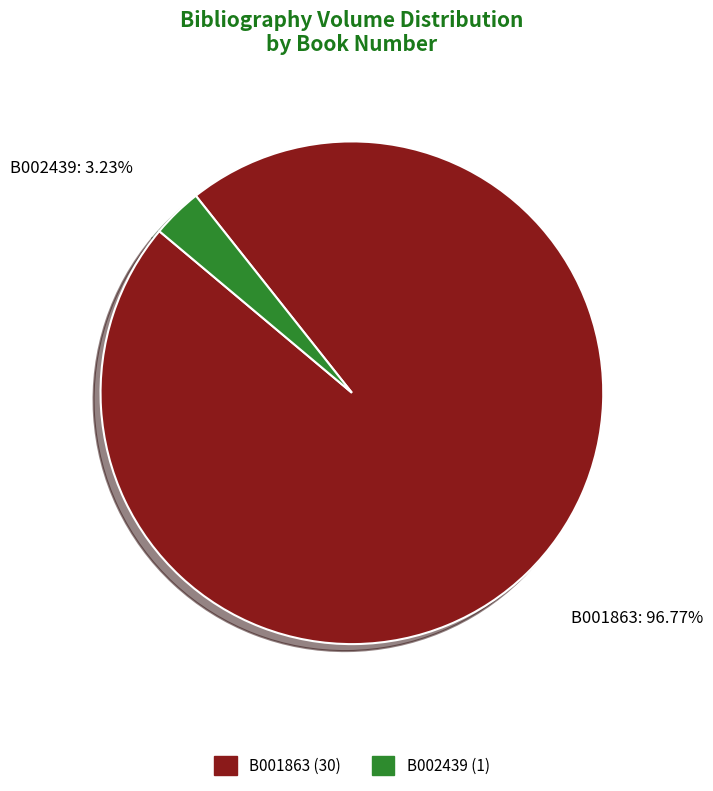

How many segments does this pie chart have?

2